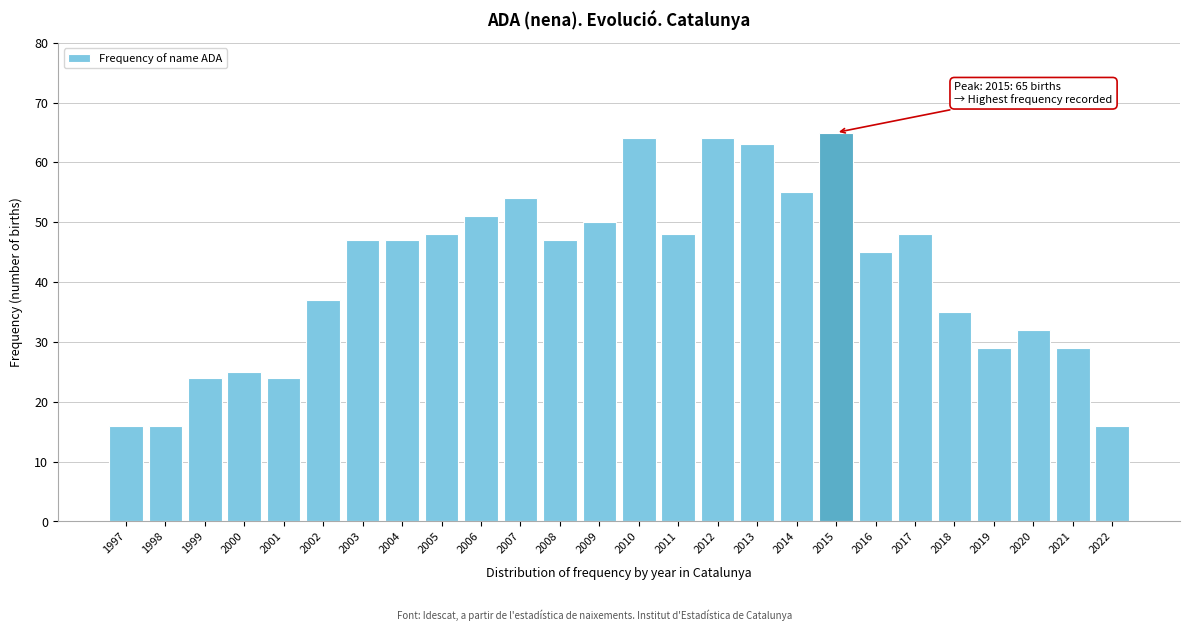

Reading right to left, extract all data points from this chart.

2022=16	2021=29	2020=32	2019=29	2018=35	2017=48	2016=45	2015=65	2014=55	2013=63	2012=64	2011=48	2010=64	2009=50	2008=47	2007=54	2006=51	2005=48	2004=47	2003=47	2002=37	2001=24	2000=25	1999=24	1998=16	1997=16